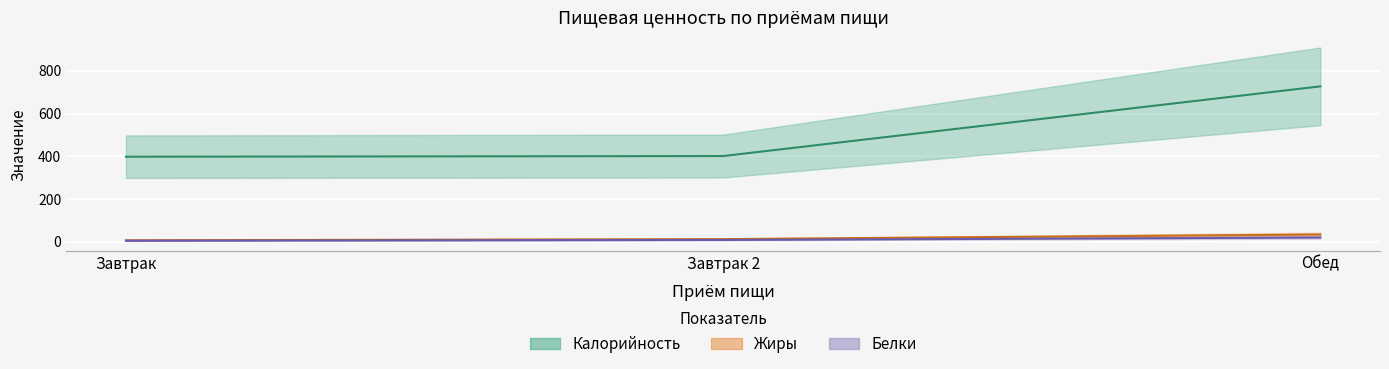

What is the label of the 1st point from the right?

Обед